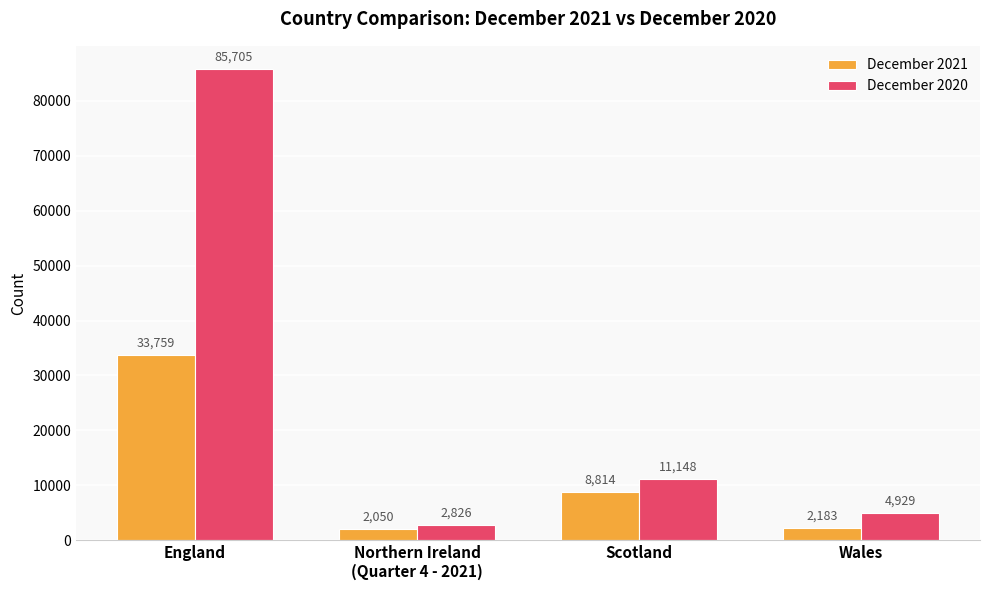

What is the difference between the maximum and minimum values in the December 2020 series?

82879